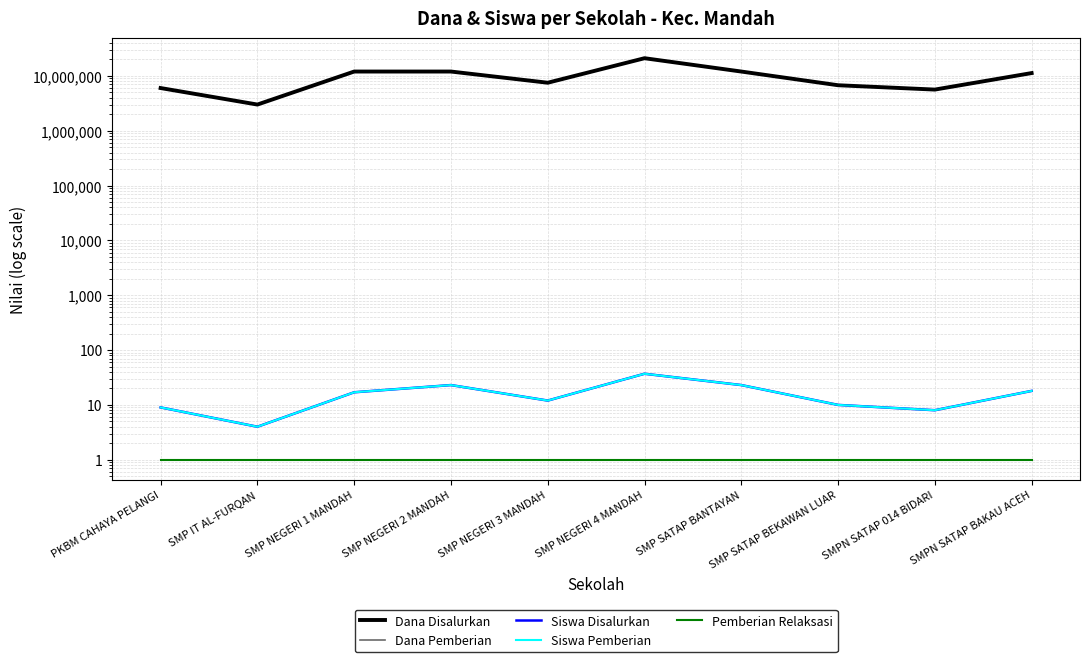

Rank the categories by Dana Disalurkan value from highest to lowest.

SMP NEGERI 4 MANDAH, SMP NEGERI 1 MANDAH, SMP NEGERI 2 MANDAH, SMP SATAP BANTAYAN, SMPN SATAP BAKAU ACEH, SMP NEGERI 3 MANDAH, SMP SATAP BEKAWAN LUAR, PKBM CAHAYA PELANGI, SMPN SATAP 014 BIDARI, SMP IT AL-FURQAN